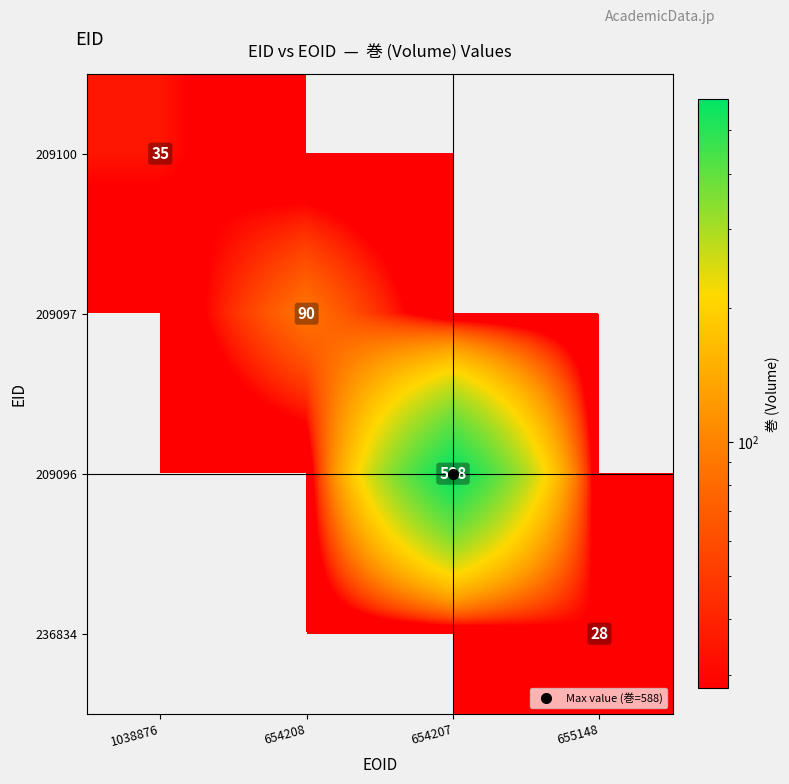

At how many categories does at least one series exceed 235?

1